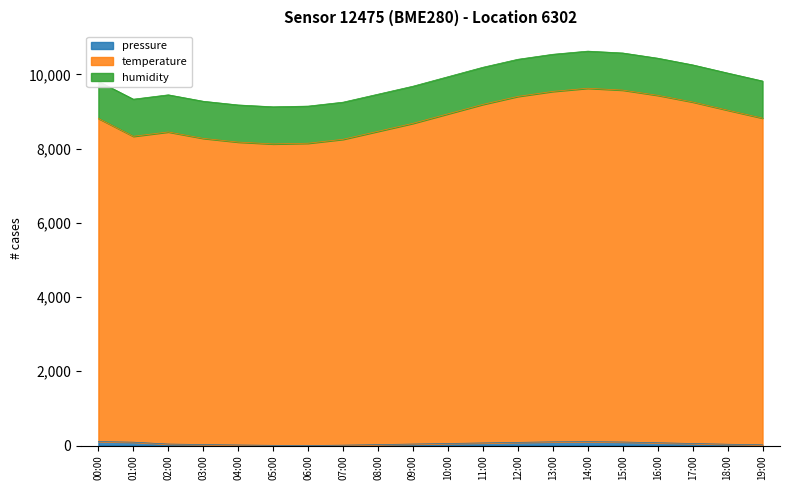

True or false: pressure has more than 2 interior local peaks.

False